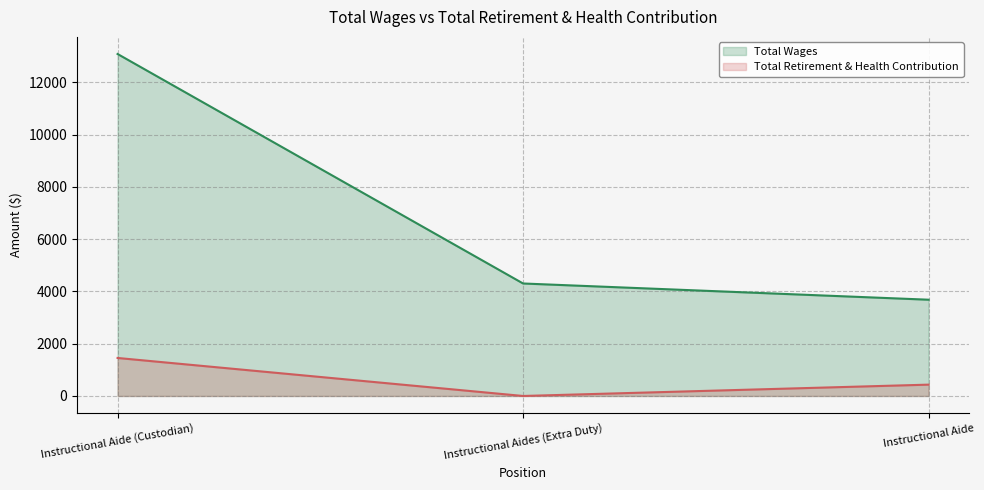

Is the value of Total Wages at Instructional Aides (Extra Duty) greater than the value of Total Retirement & Health Contribution at Instructional Aides (Extra Duty)?

Yes